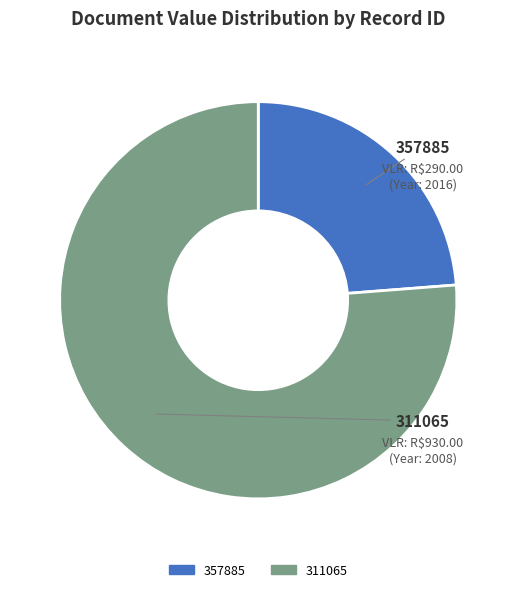

Combined, do 357885 and 311065 account for over 50%?

Yes